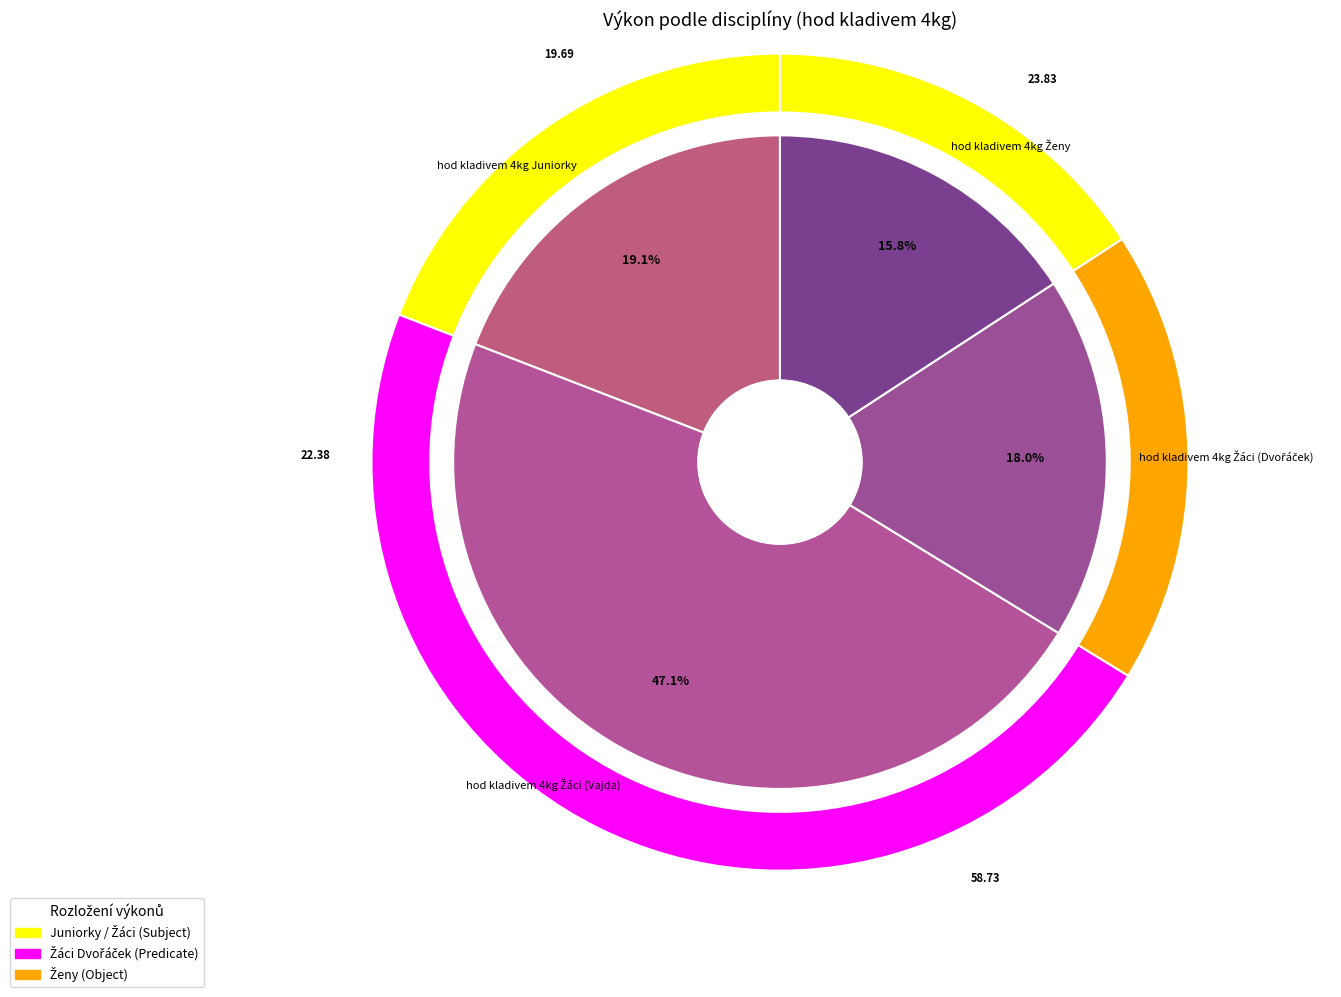

To the nearest percent, what is the average slice percentage?

25%